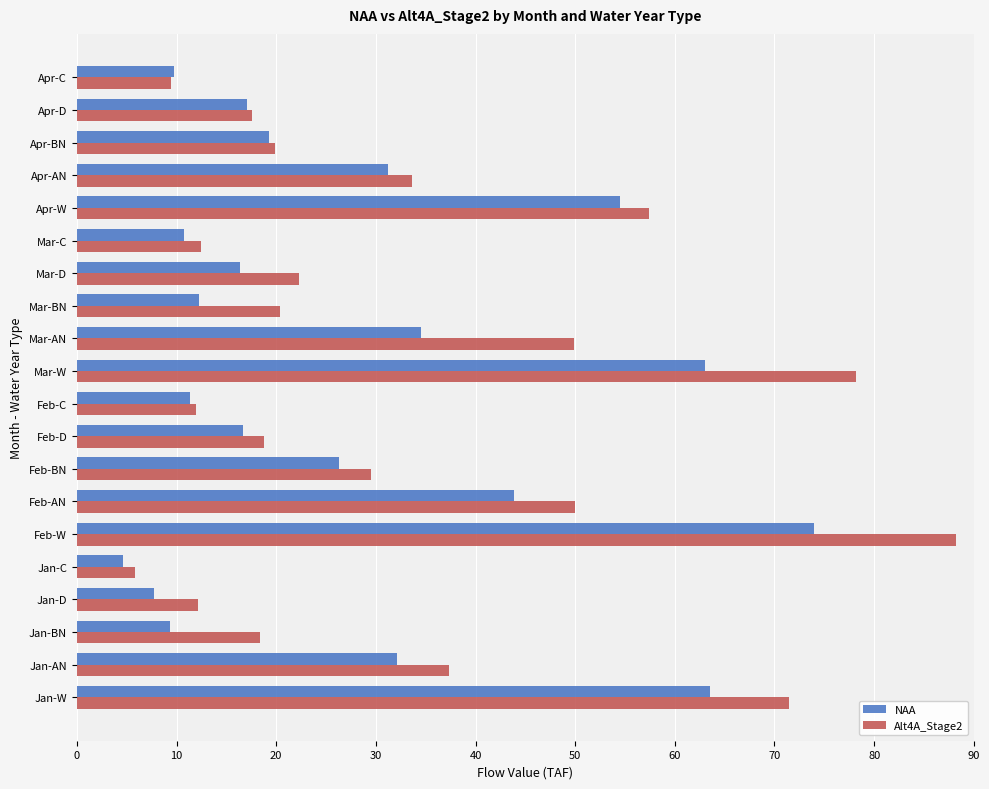

What is the difference between the maximum and minimum values in the NAA series?

69.3